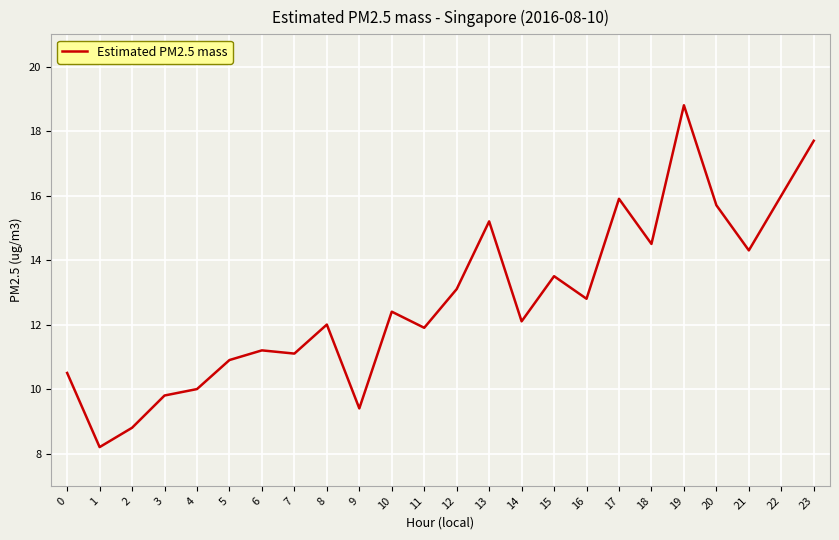

Does the chart display data point markers on the line(s)?

No